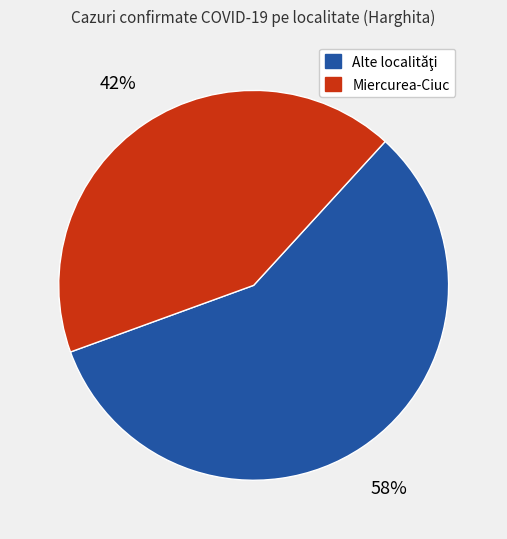

Is there any slice that represents more than half of the pie?

Yes